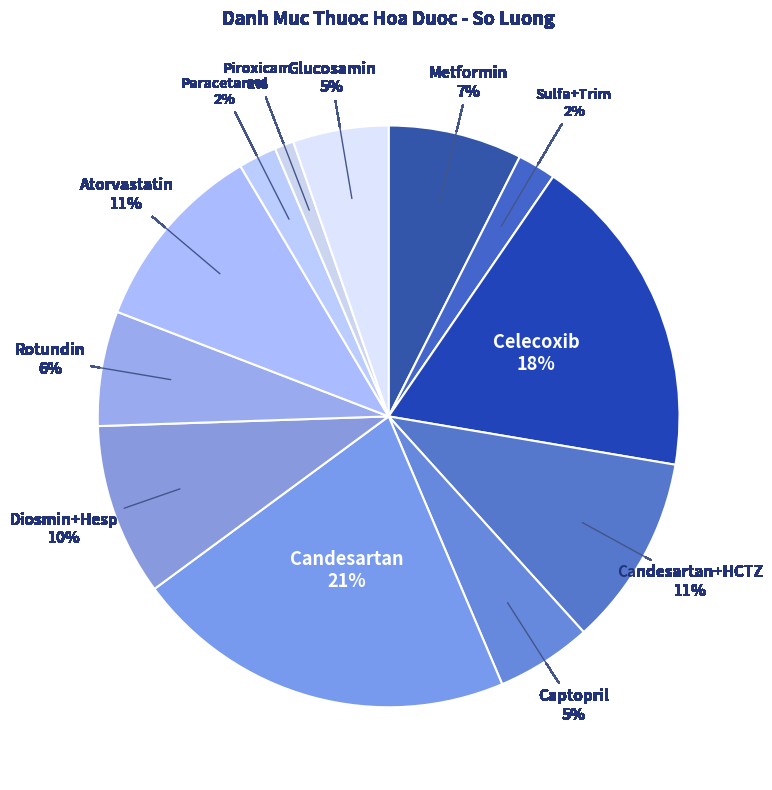

How many slices are in this pie chart?

12